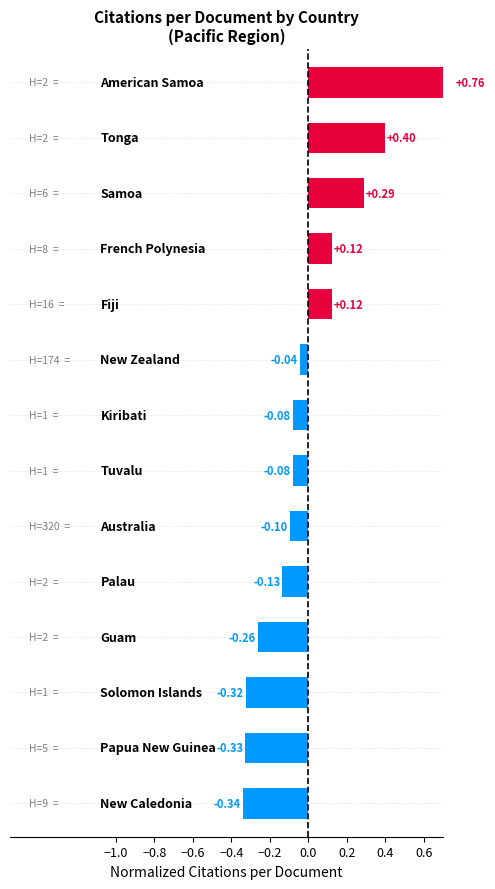

Does the chart contain stacked bars?

No